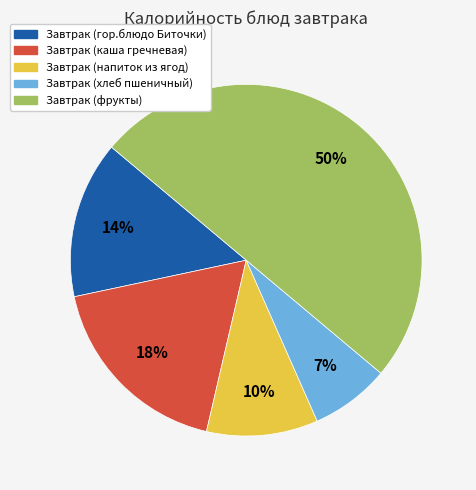

Which category has the biggest portion of the pie?

Завтрак (фрукты)